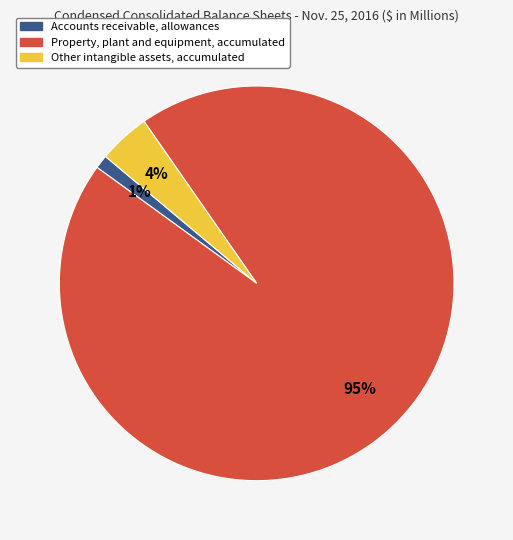

What percentage is the Other intangible assets, accumulated slice, to the nearest percent?

4%